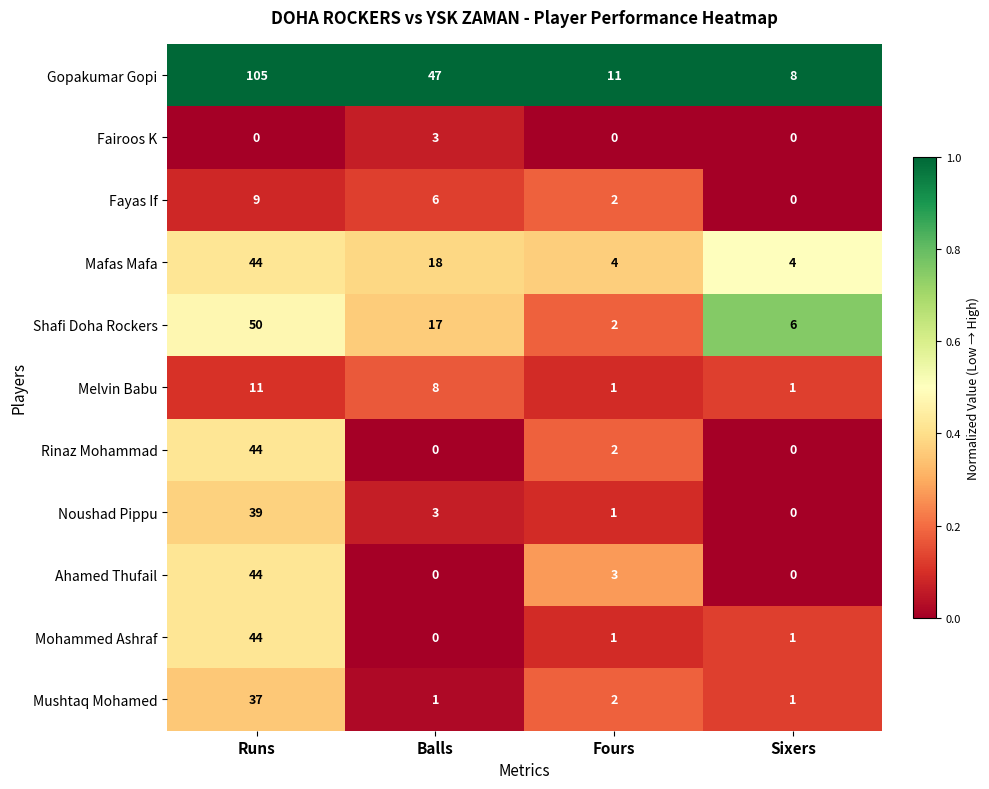

How many values in the Fayas If series are below 6?

2